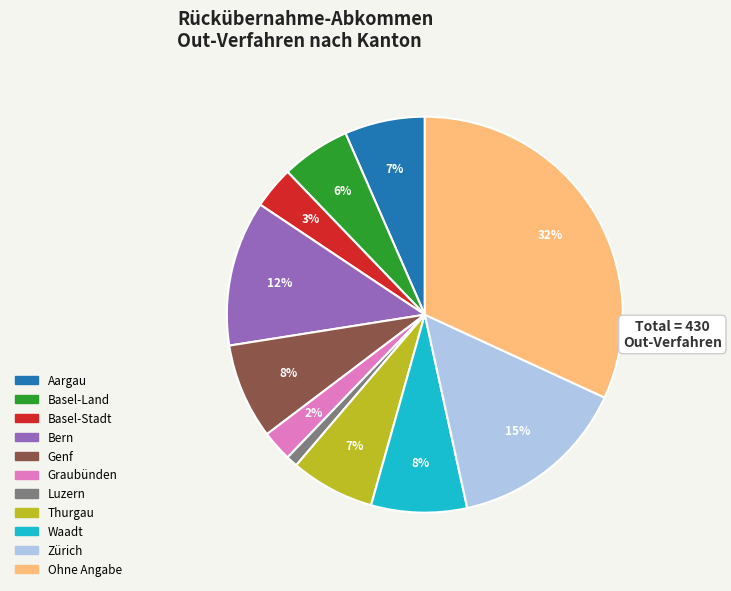

Between Basel-Stadt and Thurgau, which is larger?

Thurgau